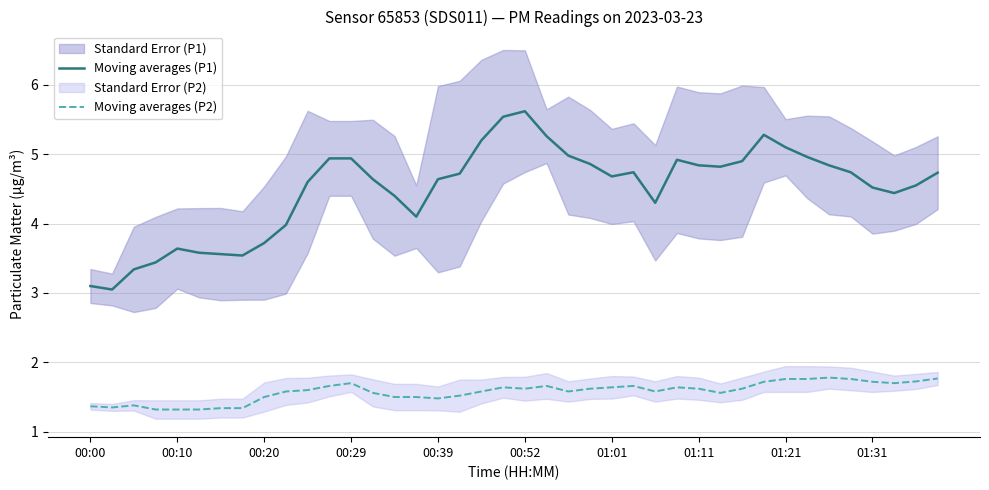

The Moving averages (P2) series shows 1.3 at 00:10. True or false?

True